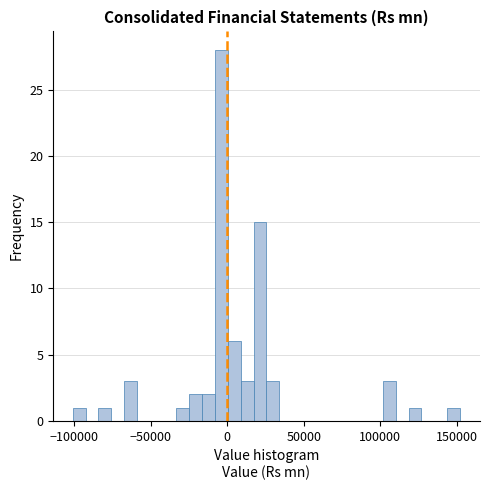

Around what value on the x-axis is the tallest bar? Give the approximate position of its centre, as read against the axis.

-5000